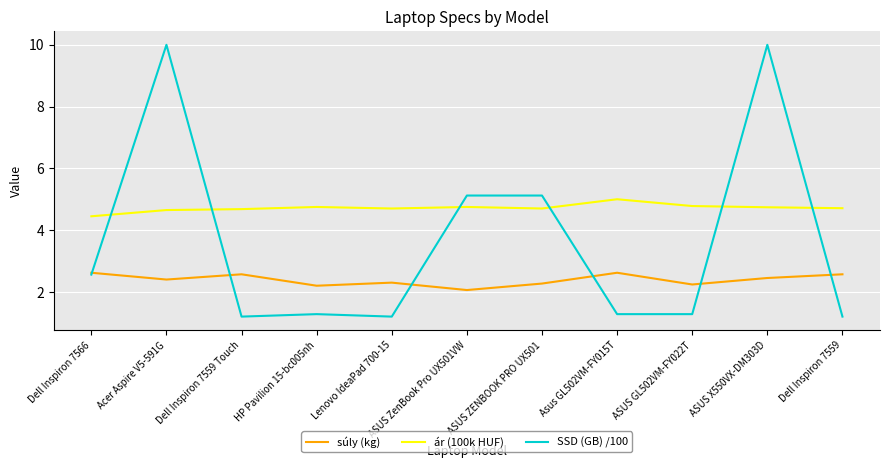

What is the highest value of the SSD (GB) /100 series?

10.0